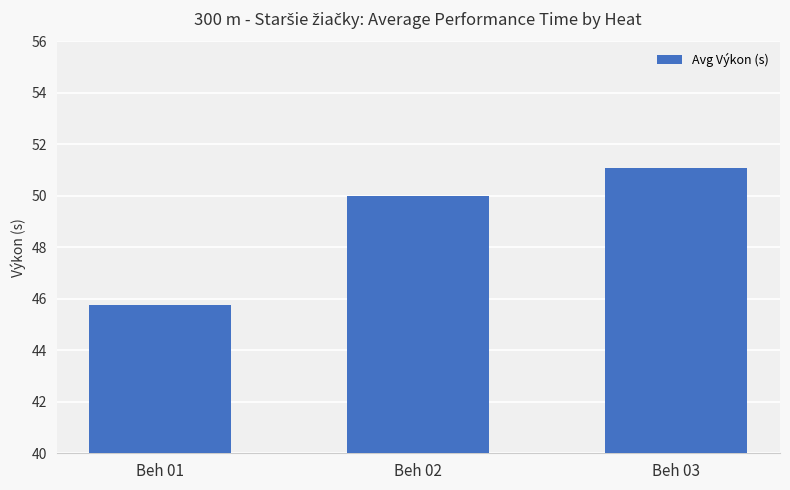

What is the change in value from Beh 02 to Beh 03?

+1.1